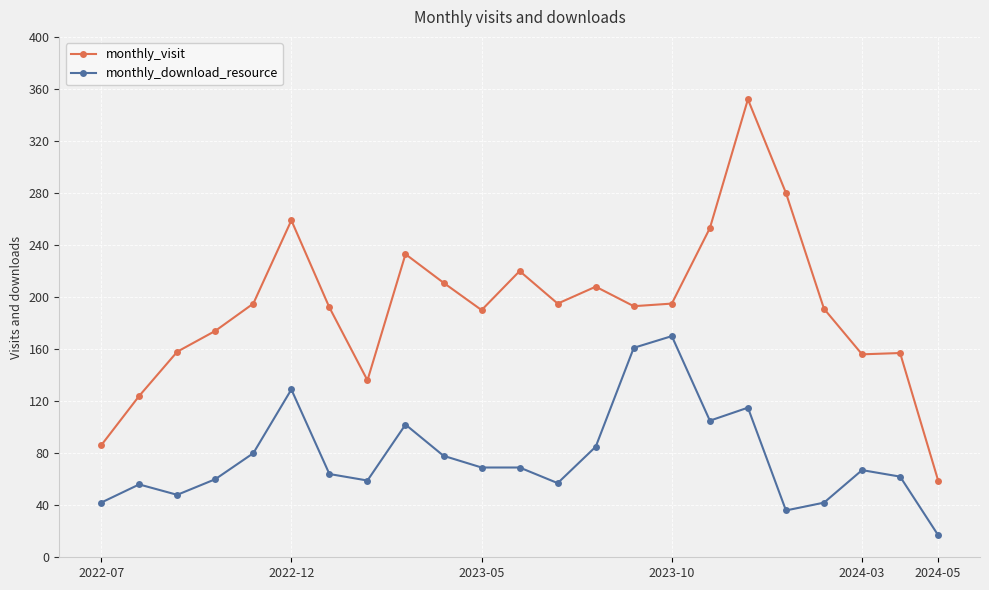

True or false: monthly_download_resource has more than 0 interior local peaks.

True